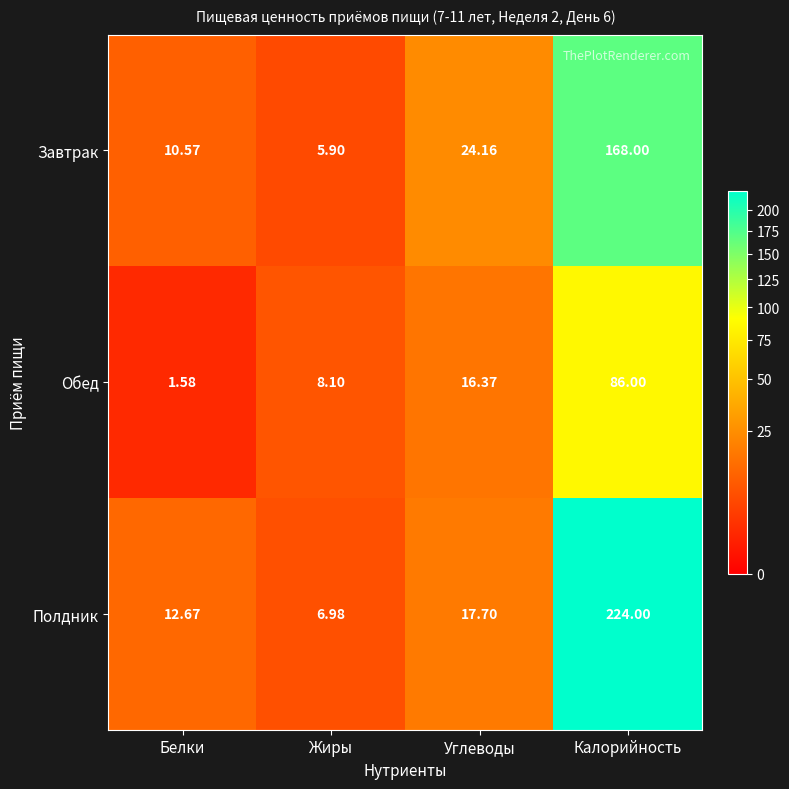

Where is Завтрак nearest to the value 86?

Углеводы